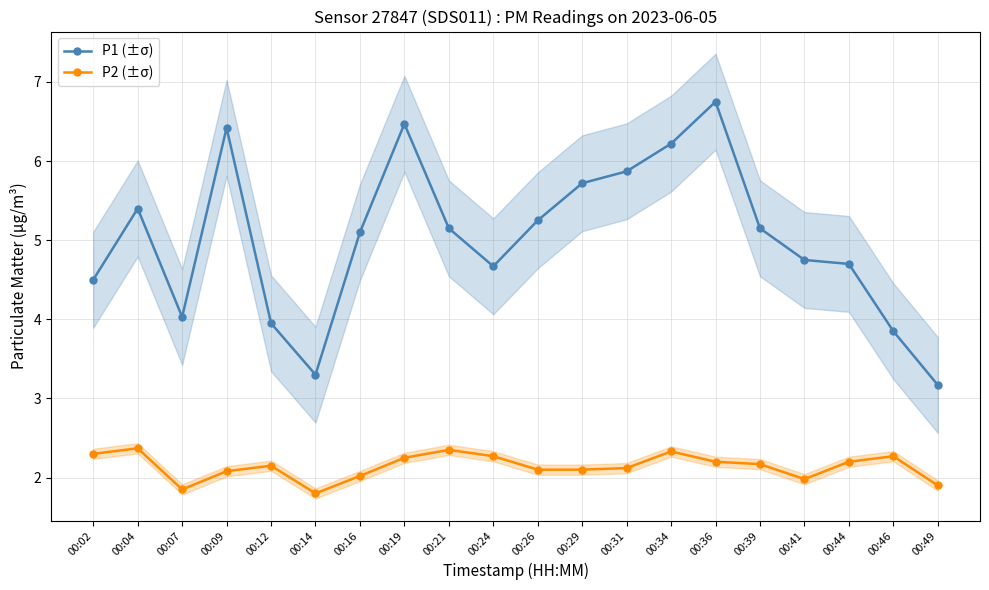

Reading left to right, list all the values displayed in this chart.

P1 (±σ): 00:02=4.5	00:04=5.4	00:07=4.0	00:09=6.4	00:12=4.0	00:14=3.3	00:16=5.1	00:19=6.5	00:21=5.2	00:24=4.7	00:26=5.2	00:29=5.7	00:31=5.9	00:34=6.2	00:36=6.8	00:39=5.2	00:41=4.8	00:44=4.7	00:46=3.9	00:49=3.2
P2 (±σ): 00:02=2.3	00:04=2.4	00:07=1.9	00:09=2.1	00:12=2.1	00:14=1.8	00:16=2.0	00:19=2.2	00:21=2.4	00:24=2.3	00:26=2.1	00:29=2.1	00:31=2.1	00:34=2.3	00:36=2.2	00:39=2.2	00:41=2.0	00:44=2.2	00:46=2.3	00:49=1.9